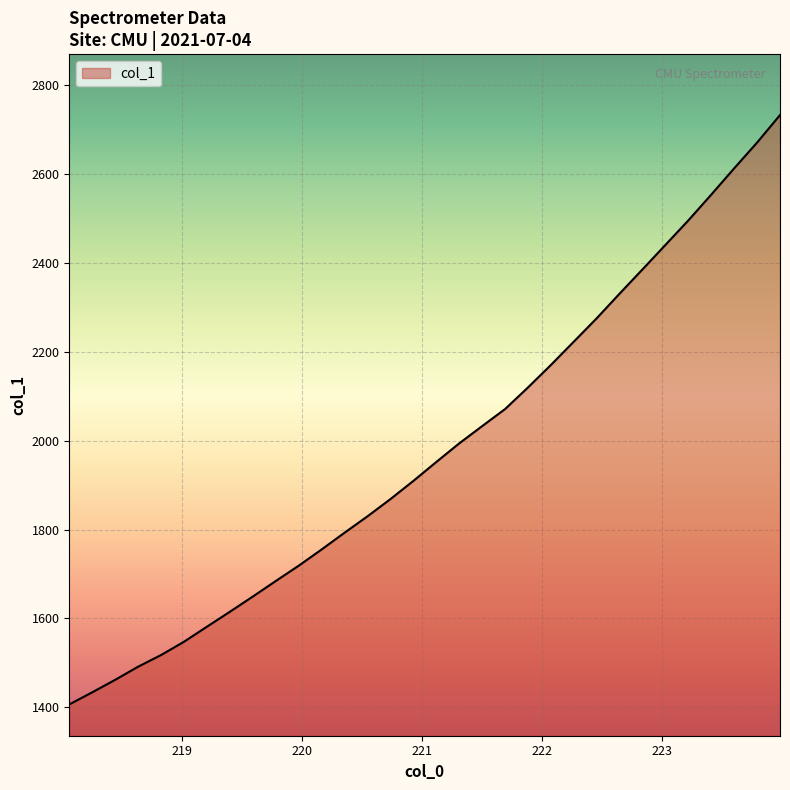

Reading left to right, what are all the values shown in this chart?

1406.7	1434.0	1462.1	1491.6	1517.8	1547.8	1581.6	1615.2	1649.5	1684.4	1718.8	1755.4	1793.1	1829.9	1868.6	1909.5	1952.1	1993.9	2032.7	2071.1	2119.8	2170.3	2222.8	2275.4	2330.9	2385.4	2440.4	2495.5	2553.4	2612.5	2670.5	2732.3